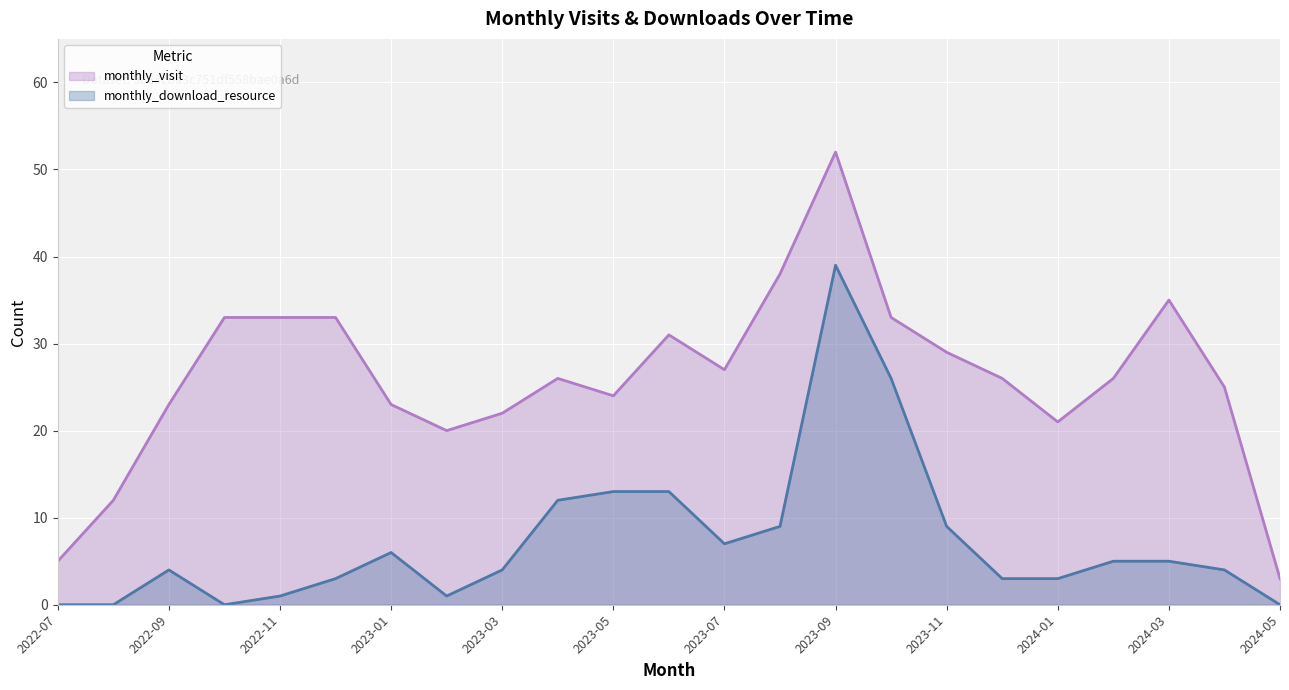

What is the difference between the monthly_visit values at 2023-01 and 2023-12?

3